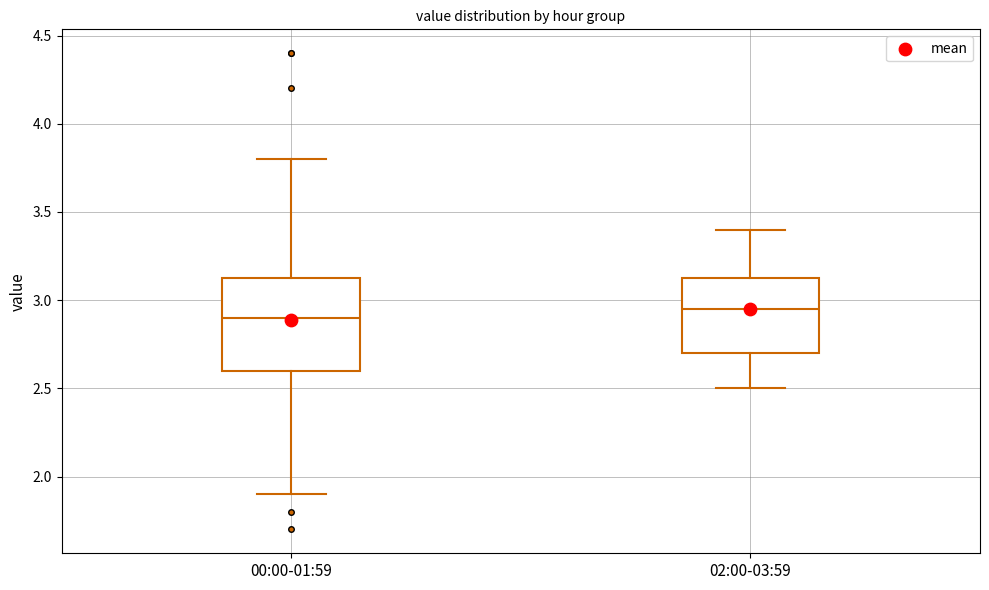

Which box's median line is the lowest?

00:00-01:59